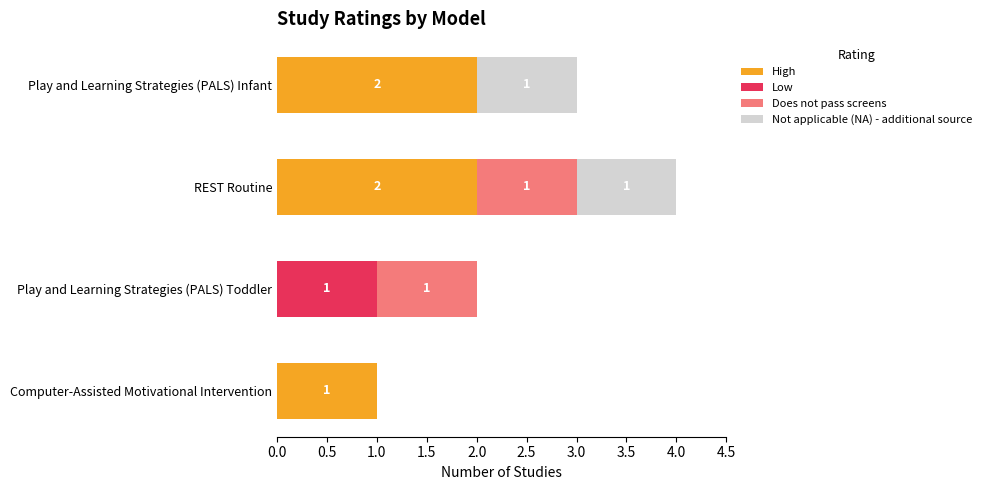

What is the sum of all High values?

5